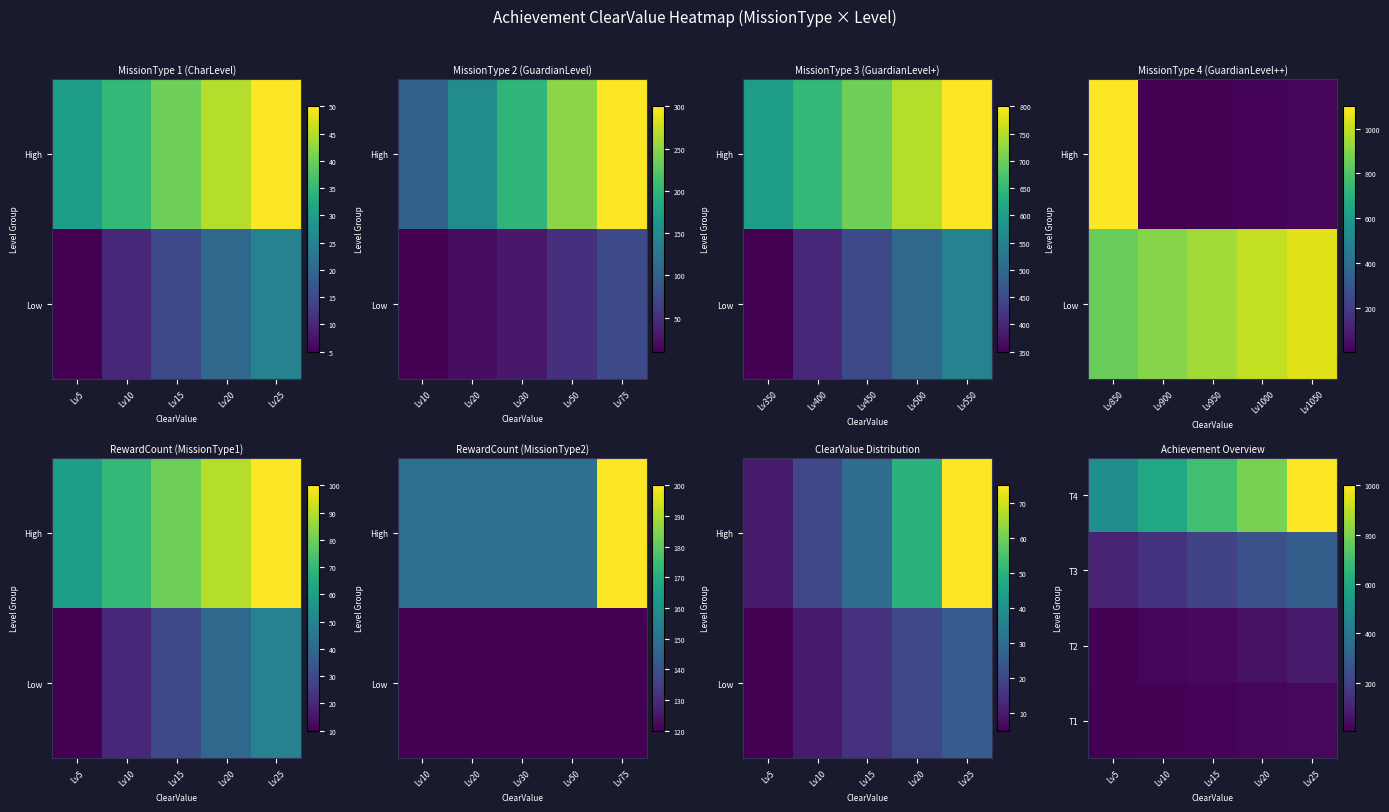

At how many categories does at least one series exceed 506?

4